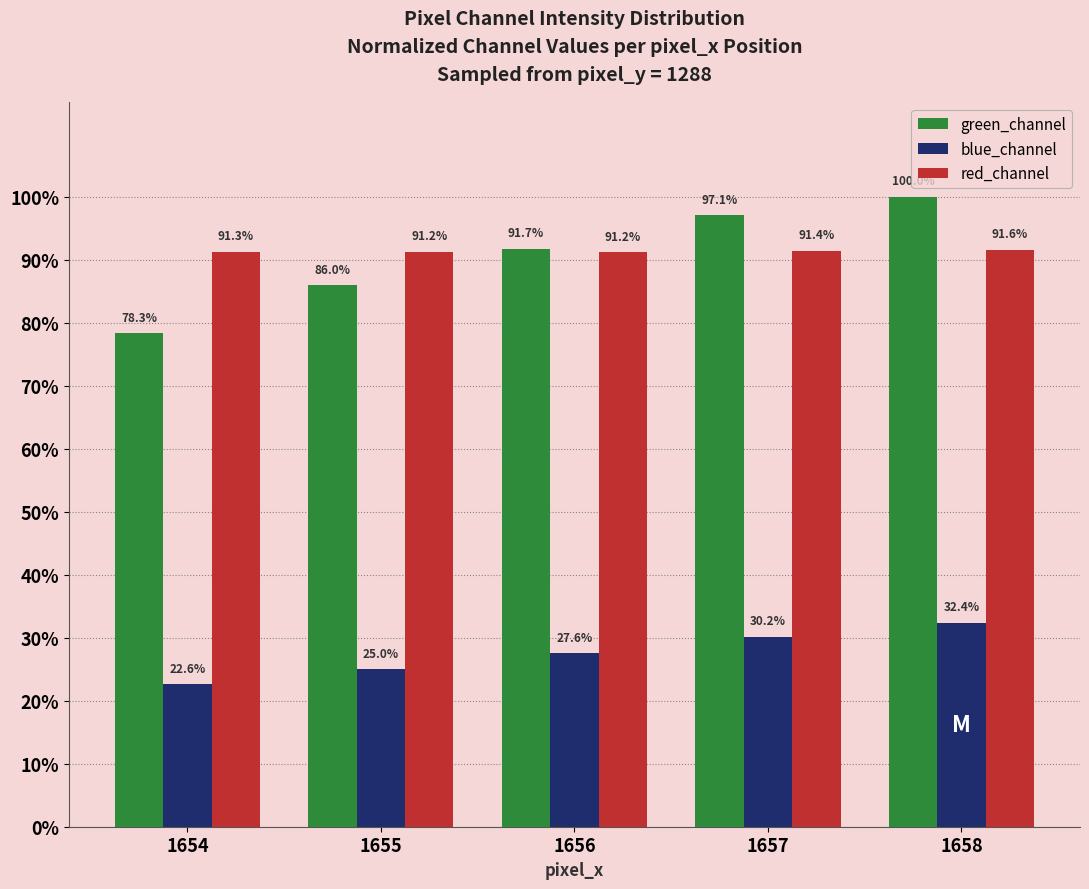

At how many categories does at least one series exceed 44?

5